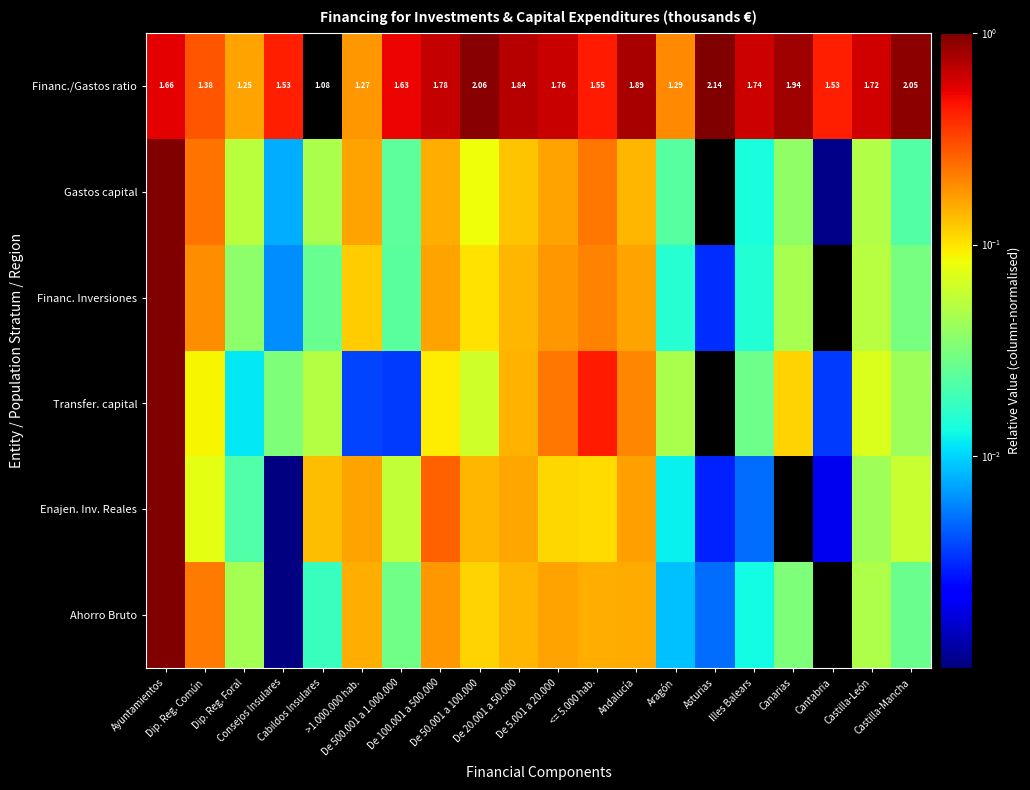

What is the sum of the Enajen. Inv. Reales values at Castilla-Mancha and De 50.001 a 100.000?

0.2